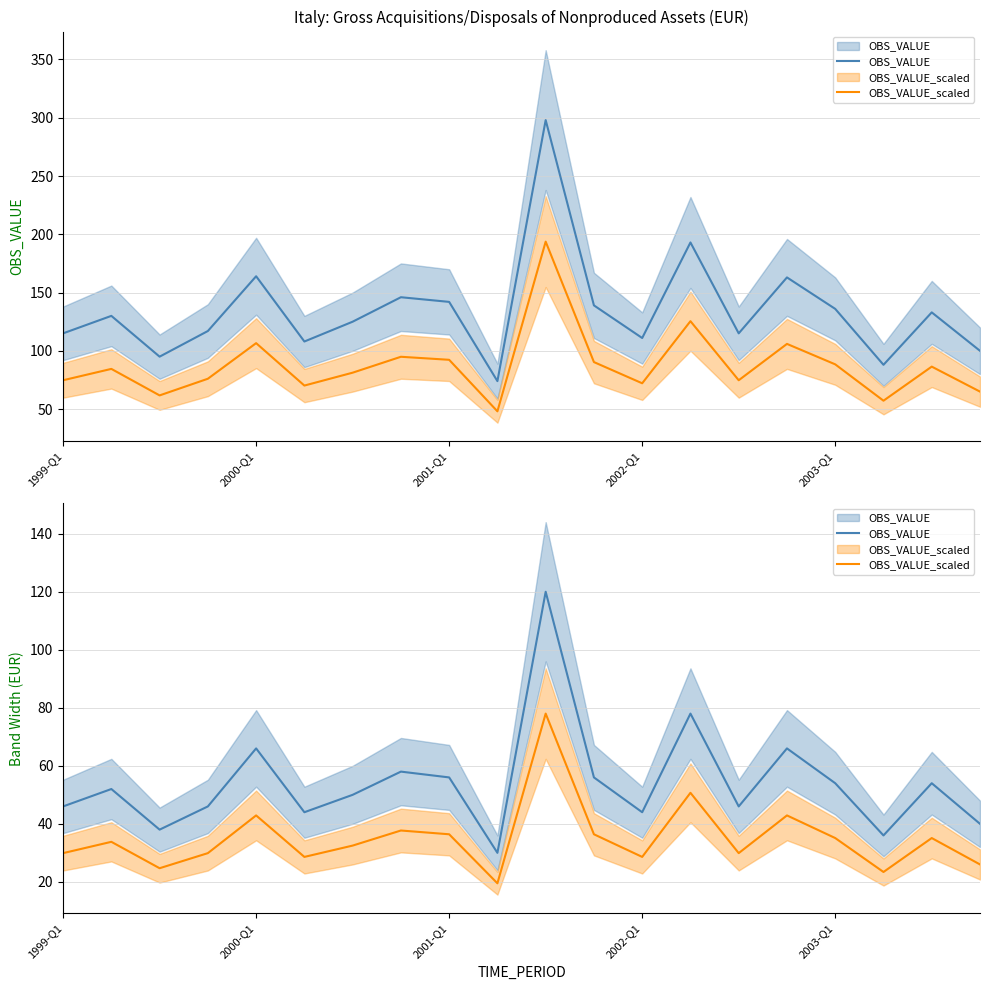

Rank the series at 7 from highest to lowest value.

OBS_VALUE, OBS_VALUE_scaled